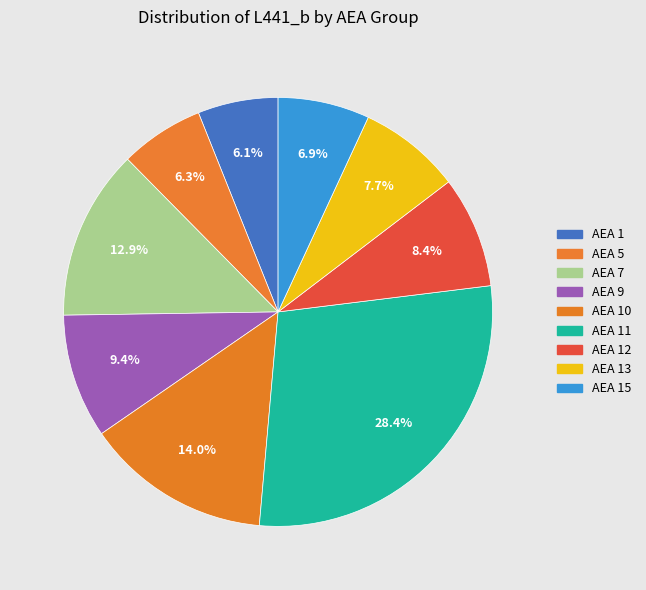

To the nearest percent, what is the average slice percentage?

11%